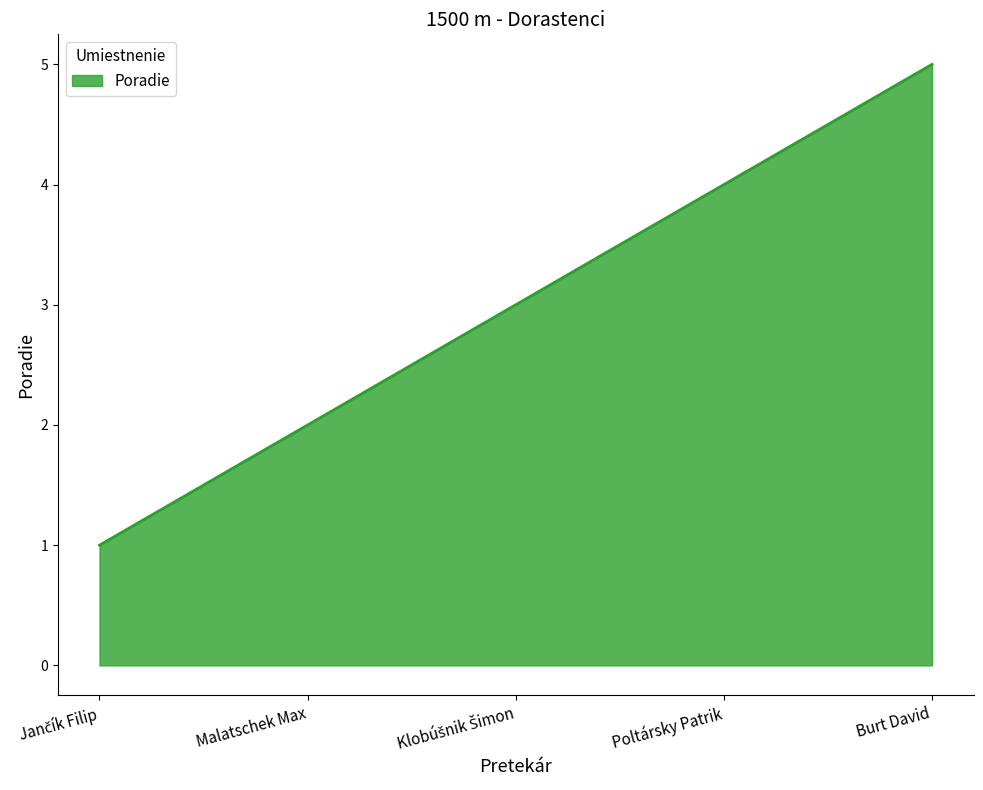

Approximately how many times larger is the value at Burt David compared to Malatschek Max?

2.5